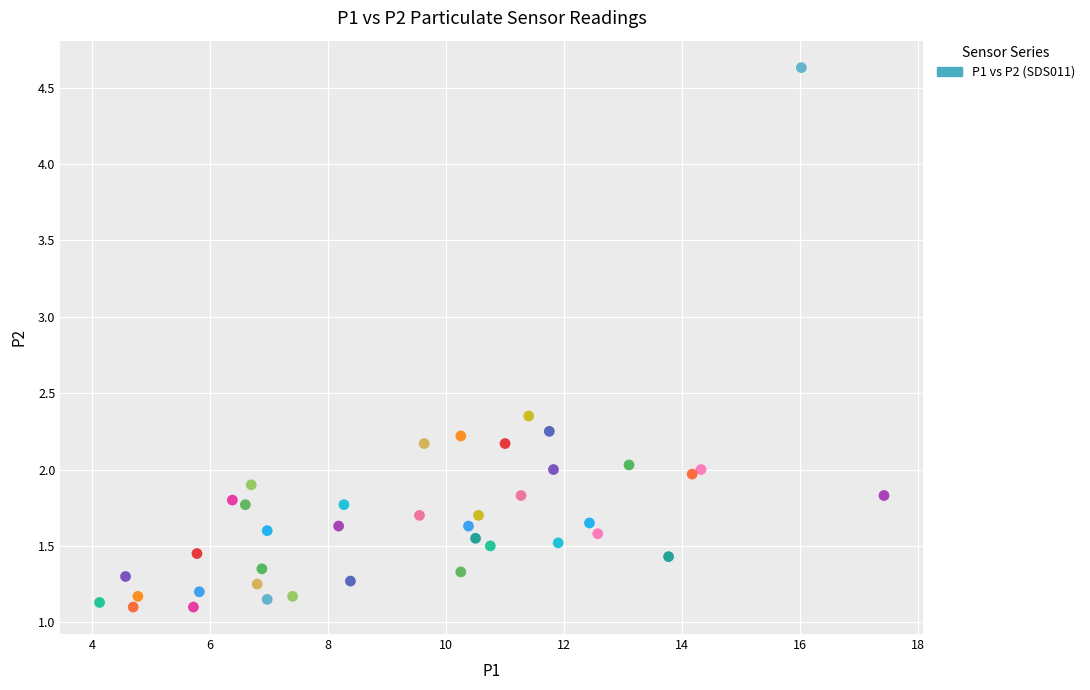

What is the range of X values (max minus min)?

13.3